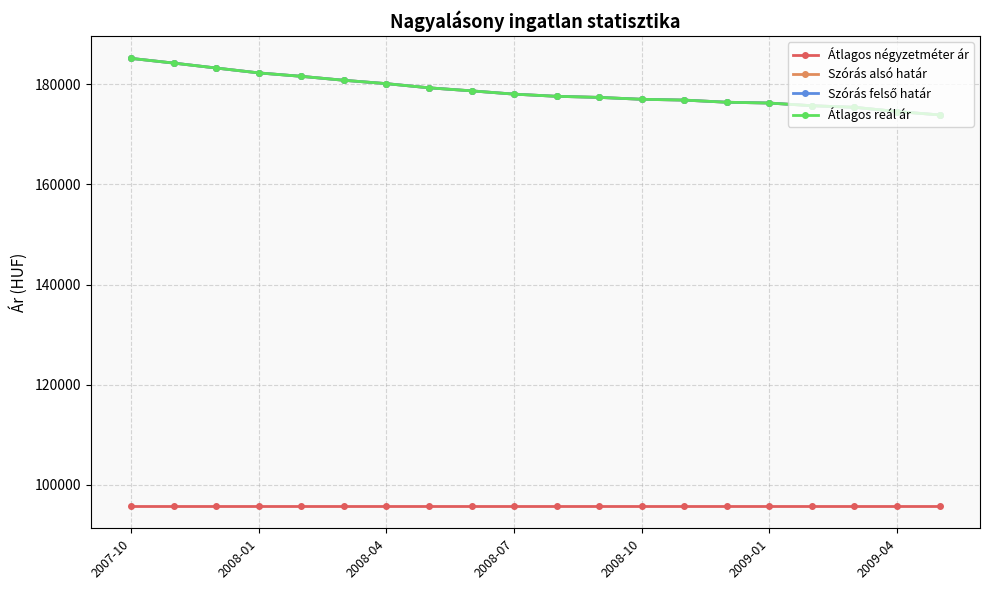

Does the chart have visible grid lines?

Yes